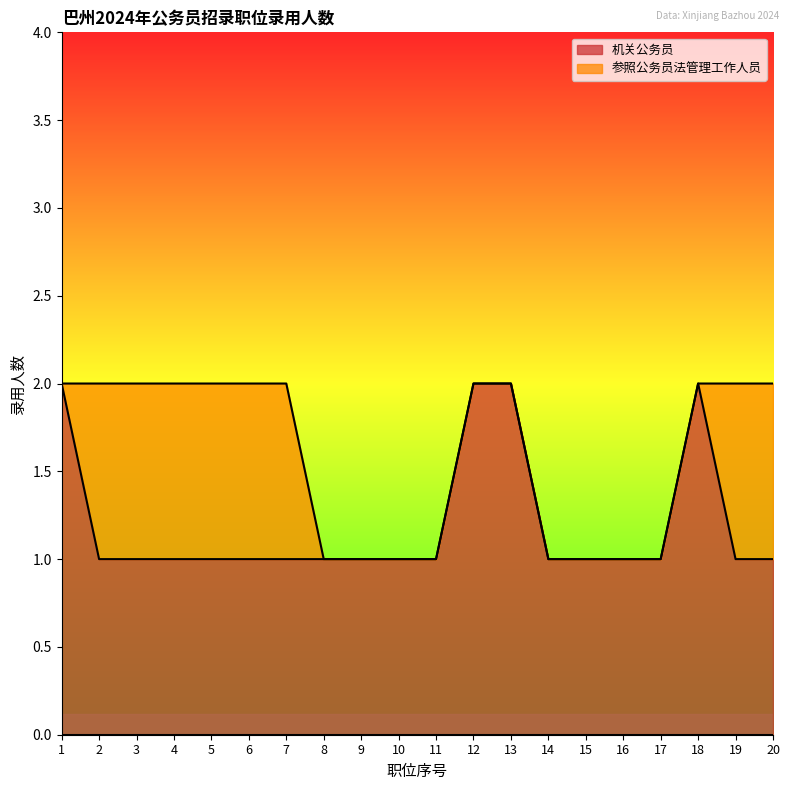

What is the ratio of the value at 2 to the value at 13?

0.5